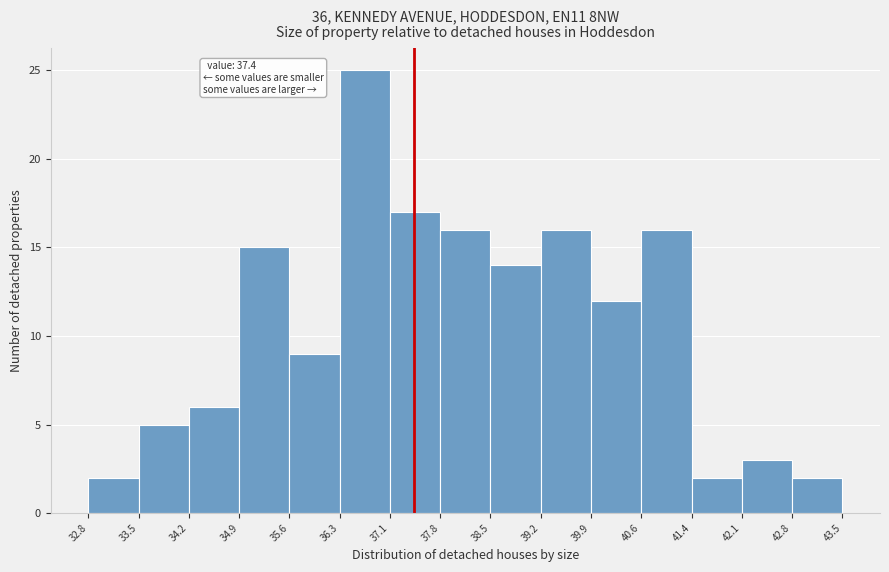

Which range on the x-axis has the tallest bar?

36.3 to 37.1